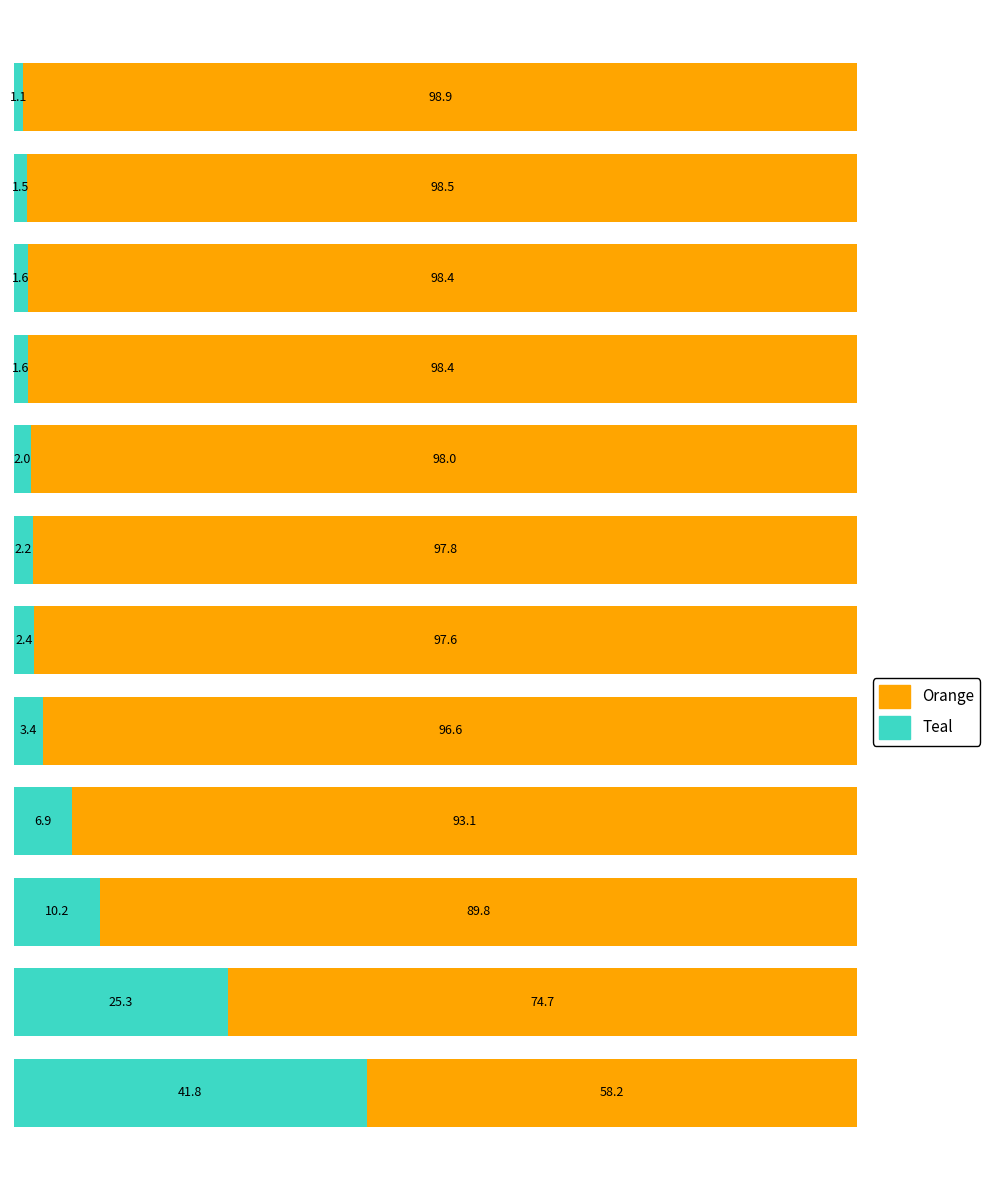

What is the difference between the maximum and minimum values in the Teal series?

40.7